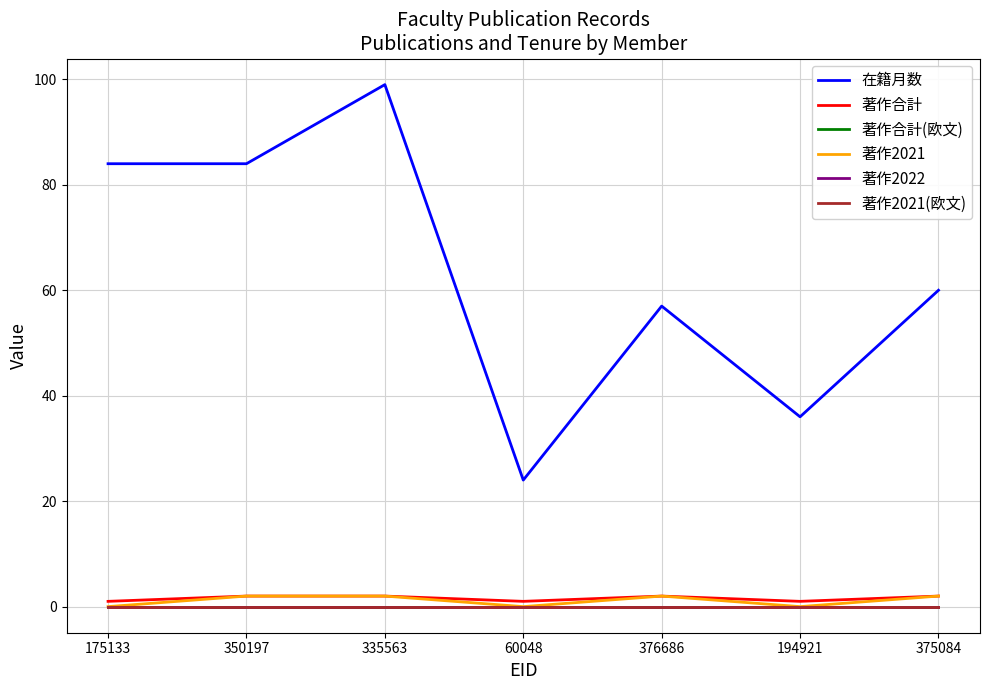

Reading left to right, list all the values displayed in this chart.

在籍月数: 84	84	99	24	57	36	60
著作合計: 1	2	2	1	2	1	2
著作合計(欧文): 0	0	0	0	0	0	0
著作2021: 0	2	2	0	2	0	2
著作2022: 0	0	0	0	0	0	0
著作2021(欧文): 0	0	0	0	0	0	0